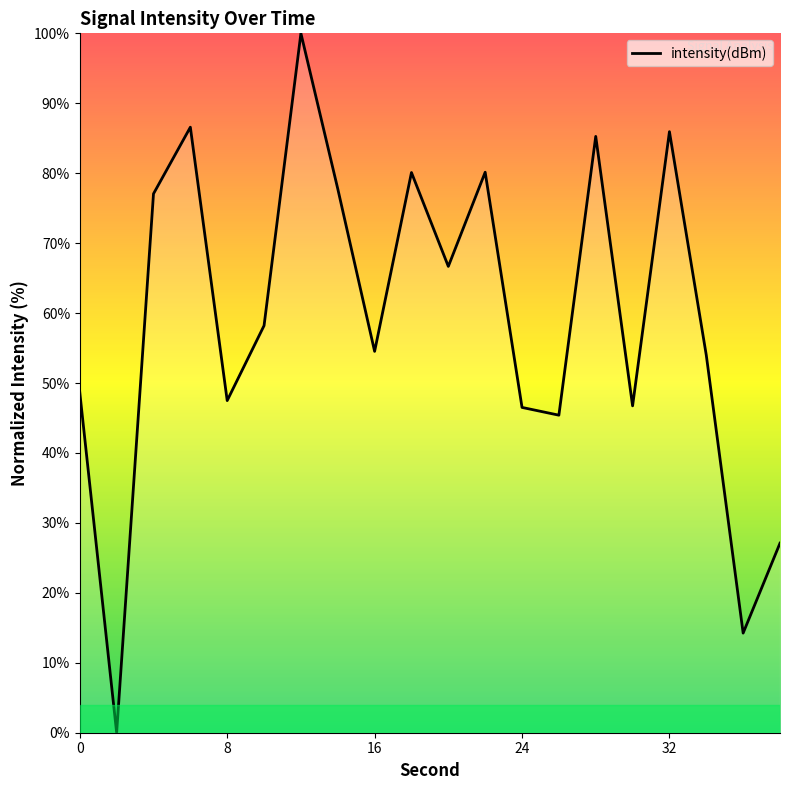

What is the difference between the maximum and minimum values?

100.0